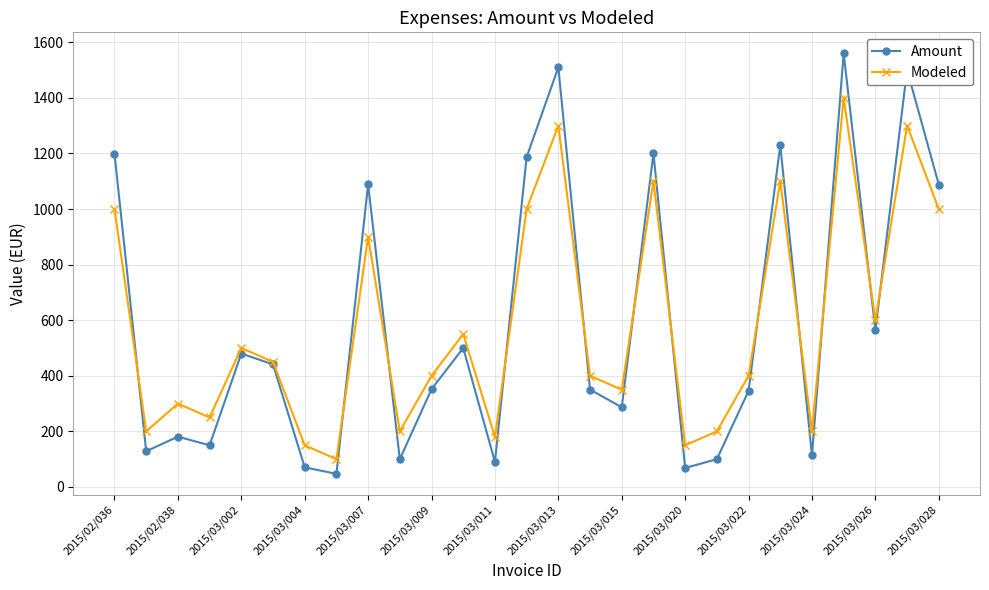

How many interior local valleys does the Modeled series have?

9